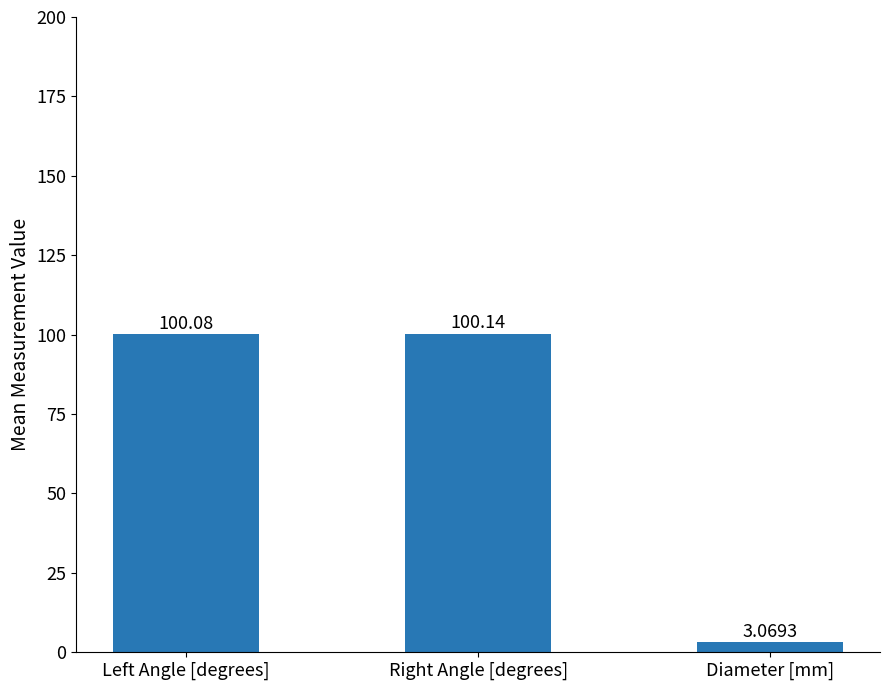

What is the sum of the values at Right Angle [degrees] and Diameter [mm]?

103.2